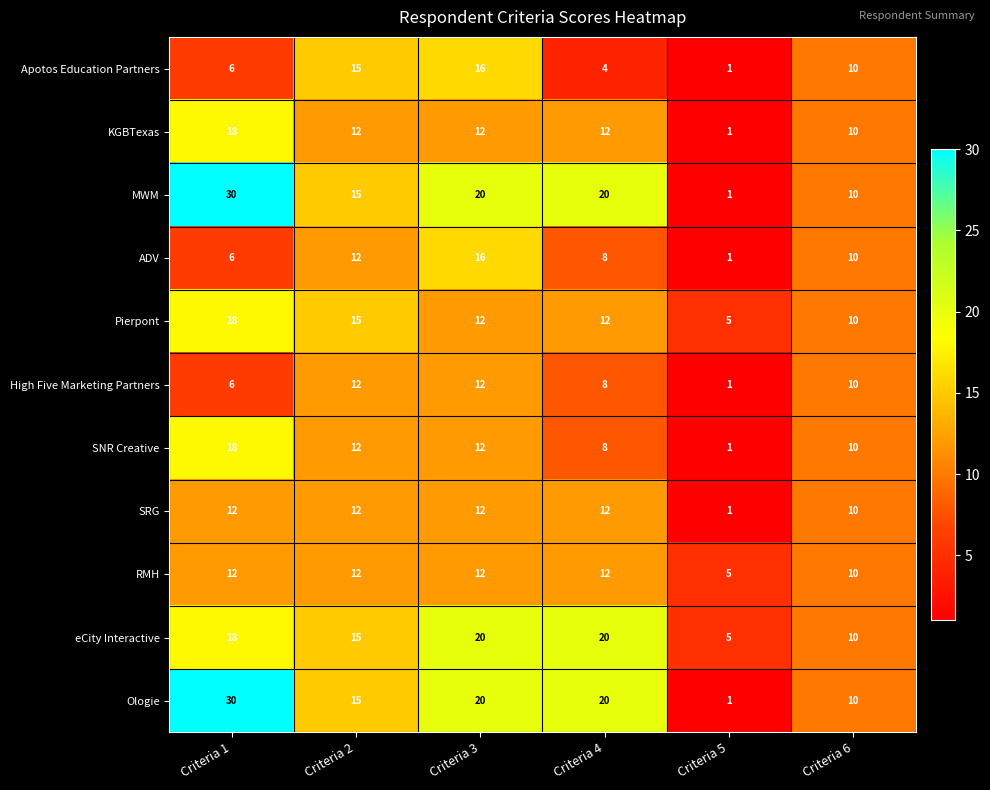

At how many categories does at least one series exceed 1?

6